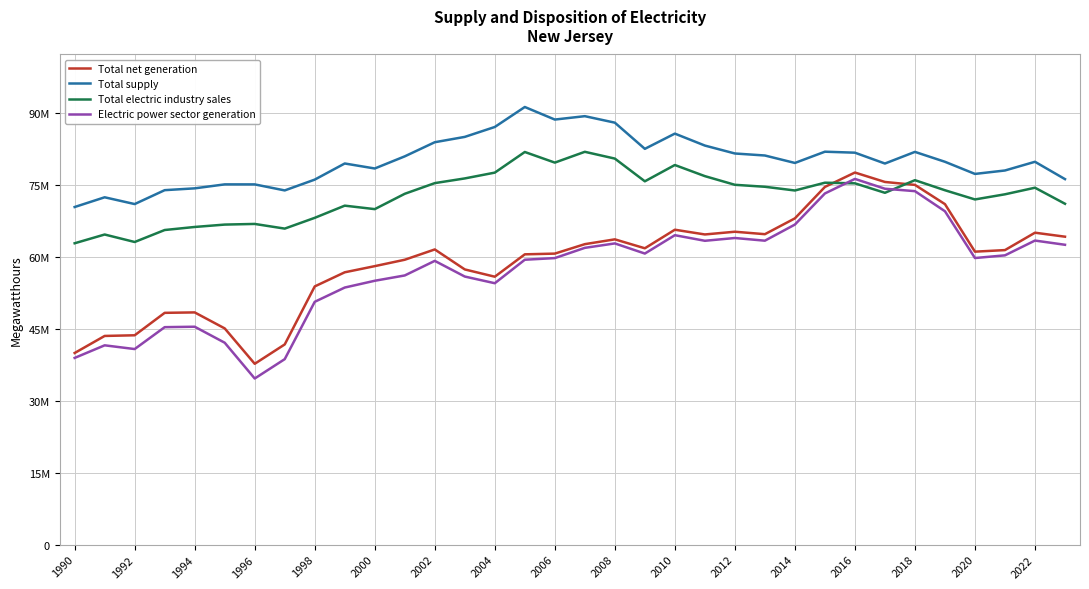

Which series has the largest range (max minus min)?

Electric power sector generation